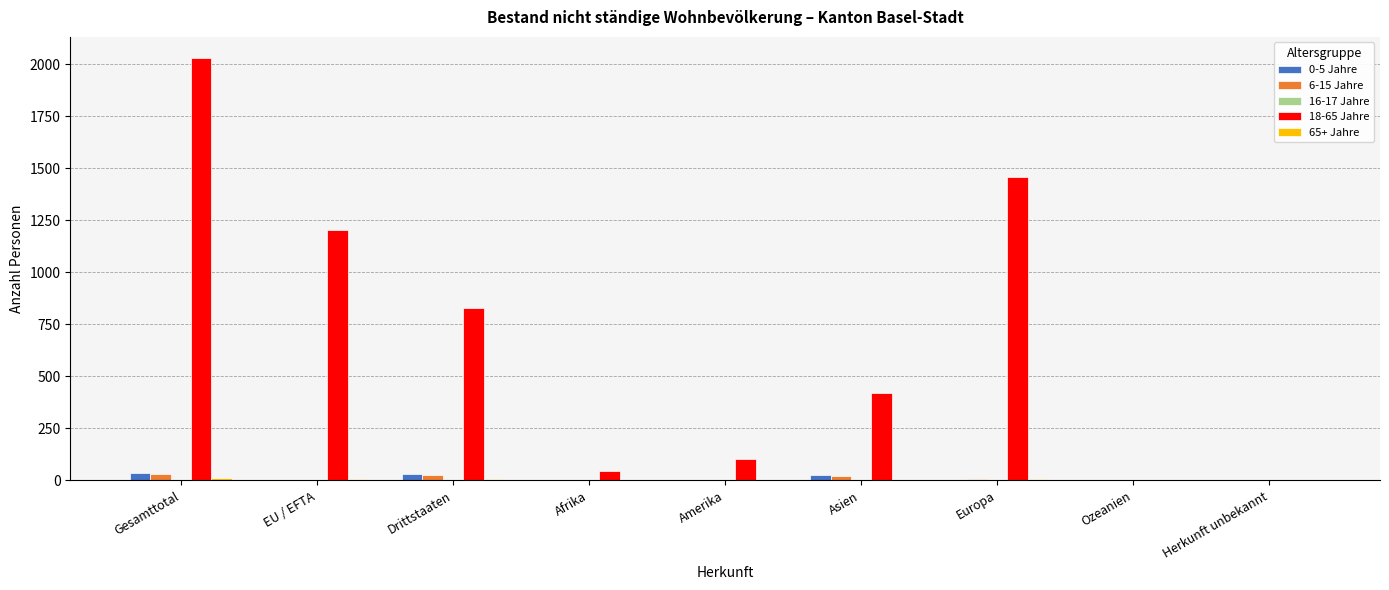

What is the sum of the 18-65 Jahre values at Europa and Afrika?

1504